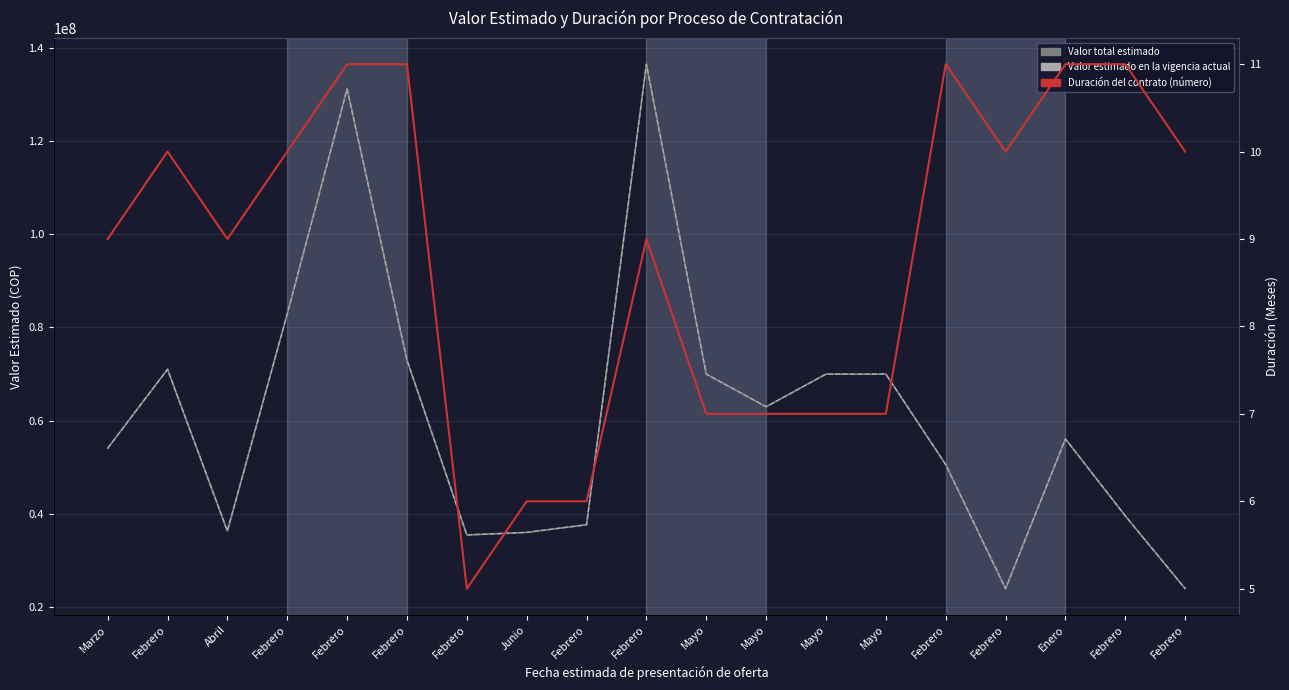

Reading left to right, what are all the values shown in this chart?

Valor total estimado: Marzo=54094000	Febrero=71030000	Abril=36360000	Febrero=82900000	Febrero=131120000	Febrero=72990000	Febrero=35516000	Junio=36062000	Febrero=37701600	Febrero=136437750	Mayo=70000000	Mayo=63000000	Mayo=70000000	Mayo=70000000	Febrero=50600000	Febrero=24000000	Enero=56100000	Febrero=39600000	Febrero=24000000
Valor estimado en la vigencia actual: Marzo=54094000	Febrero=71030000	Abril=36360000	Febrero=82900000	Febrero=131120000	Febrero=72990000	Febrero=35516000	Junio=36062000	Febrero=37701600	Febrero=136437750	Mayo=70000000	Mayo=63000000	Mayo=70000000	Mayo=70000000	Febrero=50600000	Febrero=24000000	Enero=56100000	Febrero=39600000	Febrero=24000000
Duración del contrato (número): Marzo=9	Febrero=10	Abril=9	Febrero=10	Febrero=11	Febrero=11	Febrero=5	Junio=6	Febrero=6	Febrero=9	Mayo=7	Mayo=7	Mayo=7	Mayo=7	Febrero=11	Febrero=10	Enero=11	Febrero=11	Febrero=10